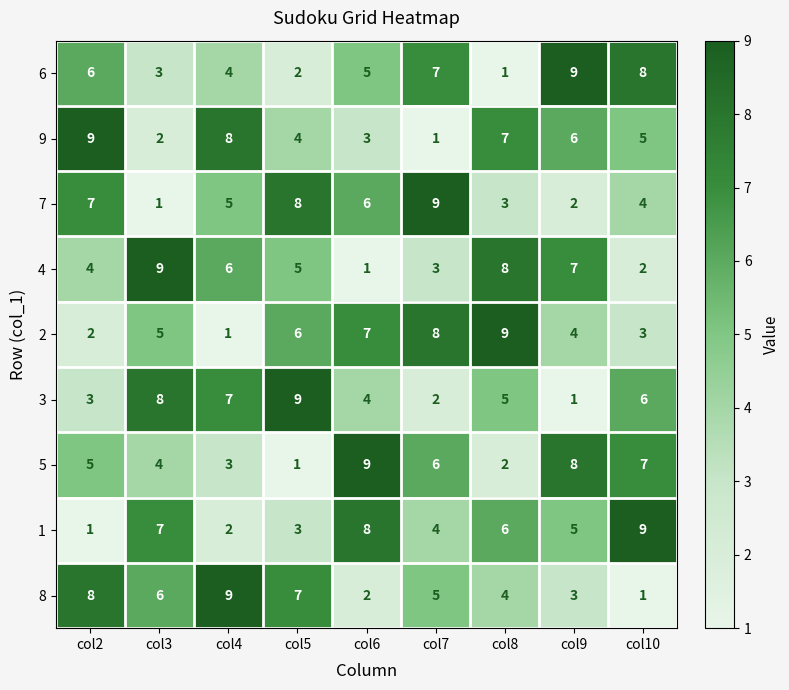

What is the average value of the 6 series?

5